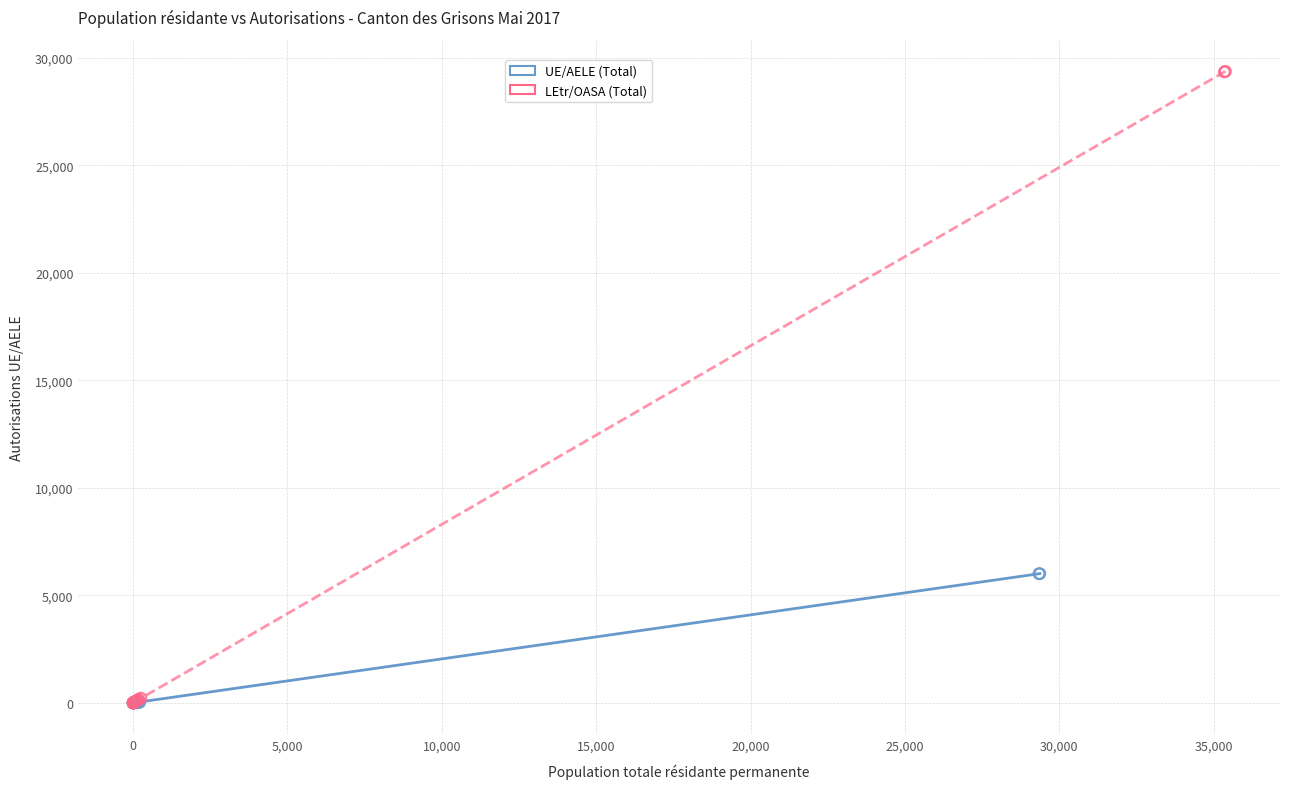

Which series contains the highest Y value?

LEtr/OASA (Total)